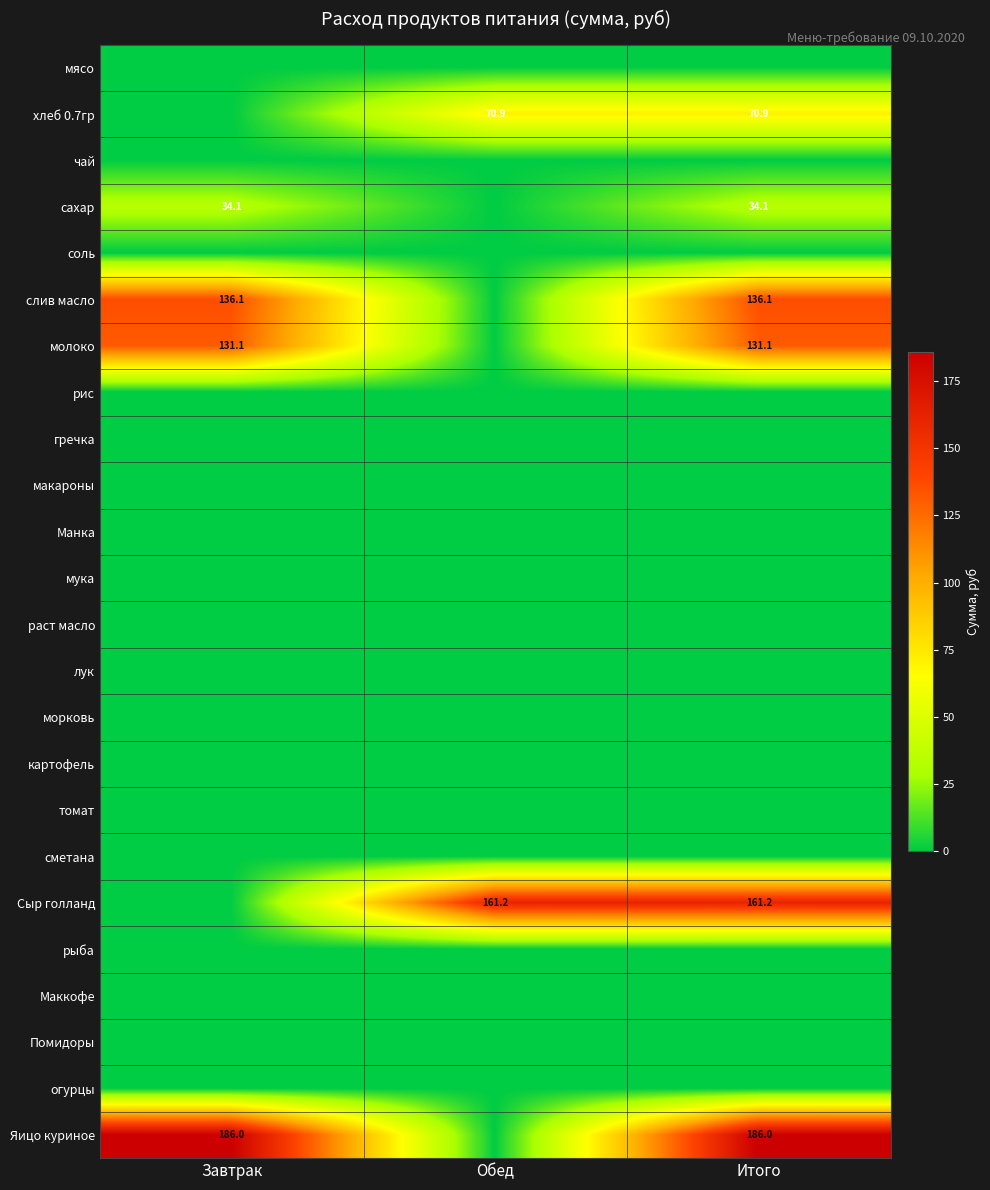

The value of хлеб 0.7гр at Обед is 70.9. True or false?

True